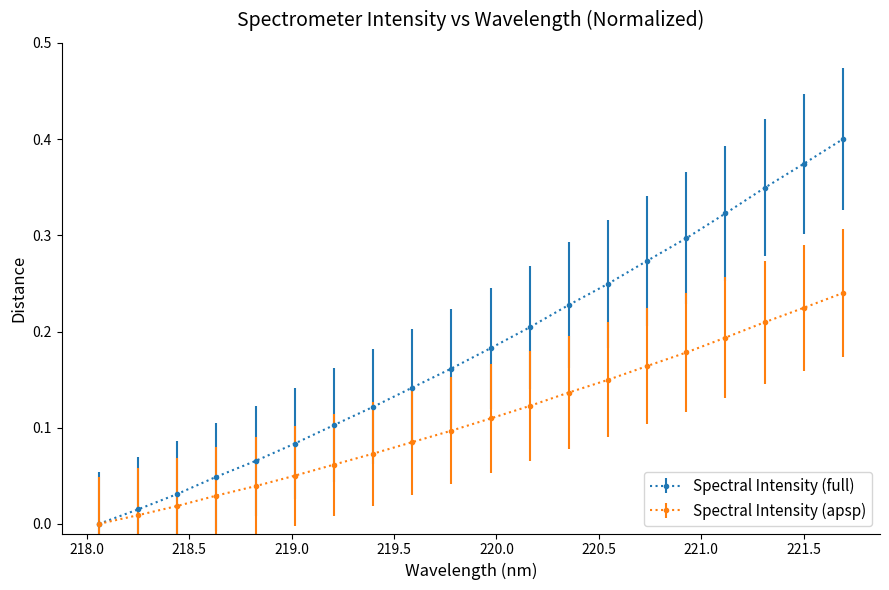

Which series has the largest total across all categories?

Spectral Intensity (full)